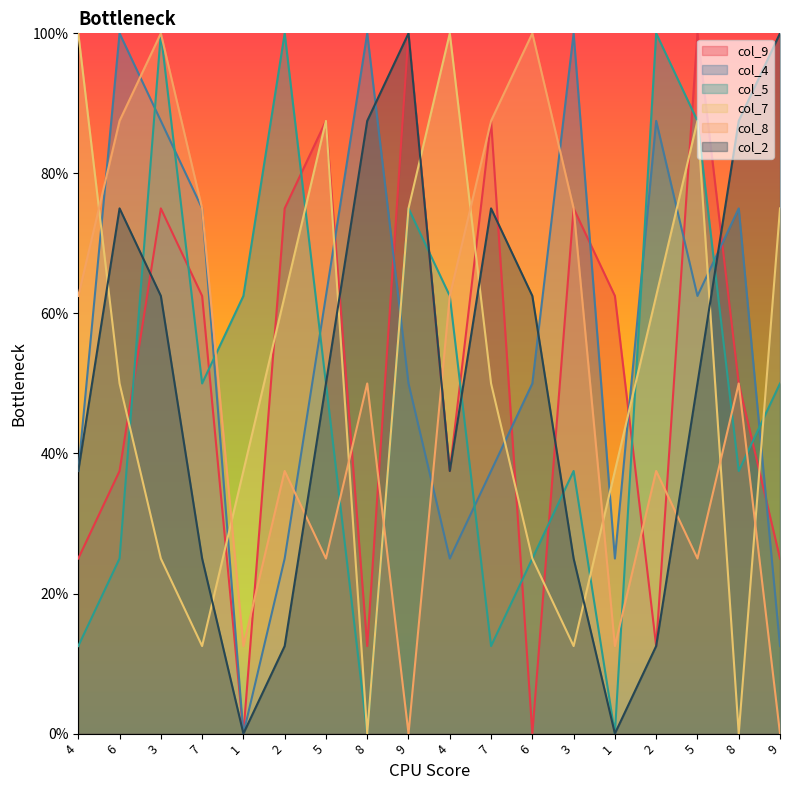

Is it true that col_4 equals 2.5 at 2?

True